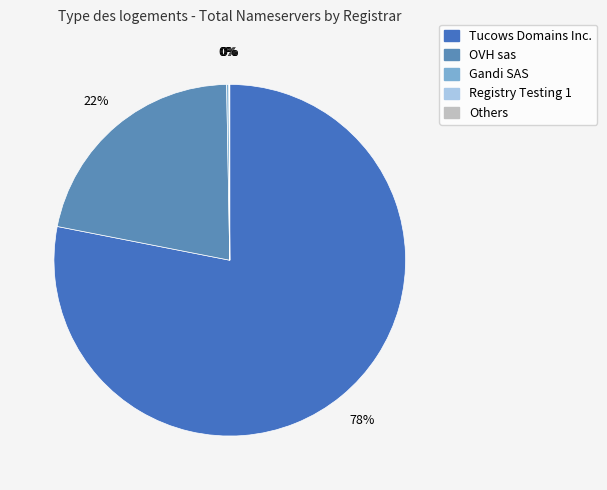

Which slice represents more than half of the pie?

Tucows Domains Inc.